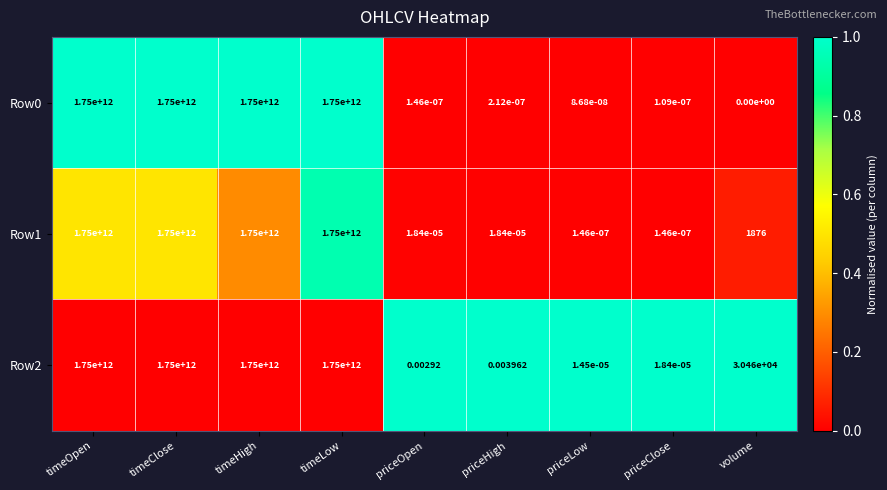

At which label does Row2 first exceed 30460?

timeOpen